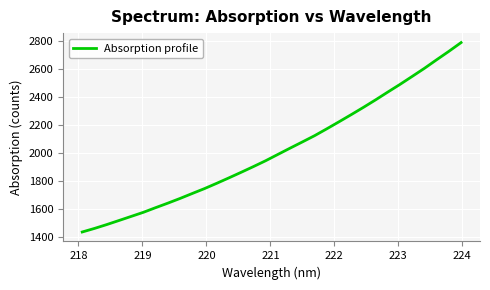

Reading left to right, transcribe all the data shown in this chart.

1438.5	1463.9	1491.4	1520.5	1549.8	1579.2	1612.4	1644.7	1678.3	1713.8	1748.7	1786.6	1825.5	1865.2	1905.9	1947.7	1992.8	2037.7	2081.8	2126.5	2175.6	2225.8	2276.9	2328.9	2382.8	2438.5	2493.3	2550.5	2608.1	2669.3	2729.4	2792.0